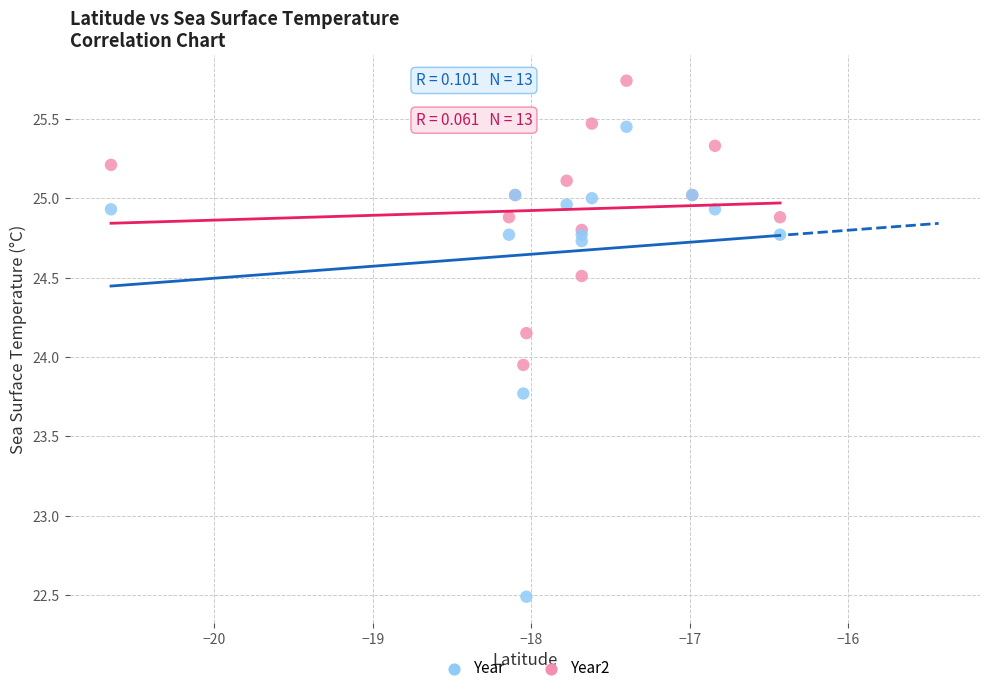

Which series reaches the maximum Y coordinate?

Year2